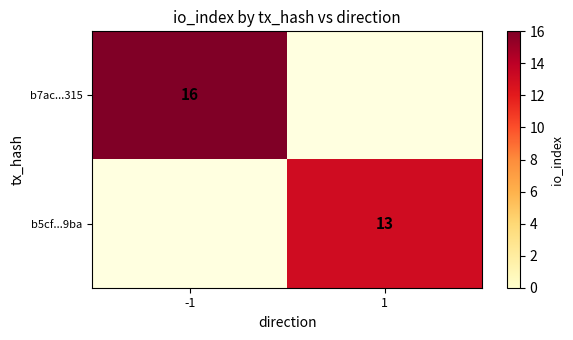

The b7ac...315 series shows 16 at -1. True or false?

True